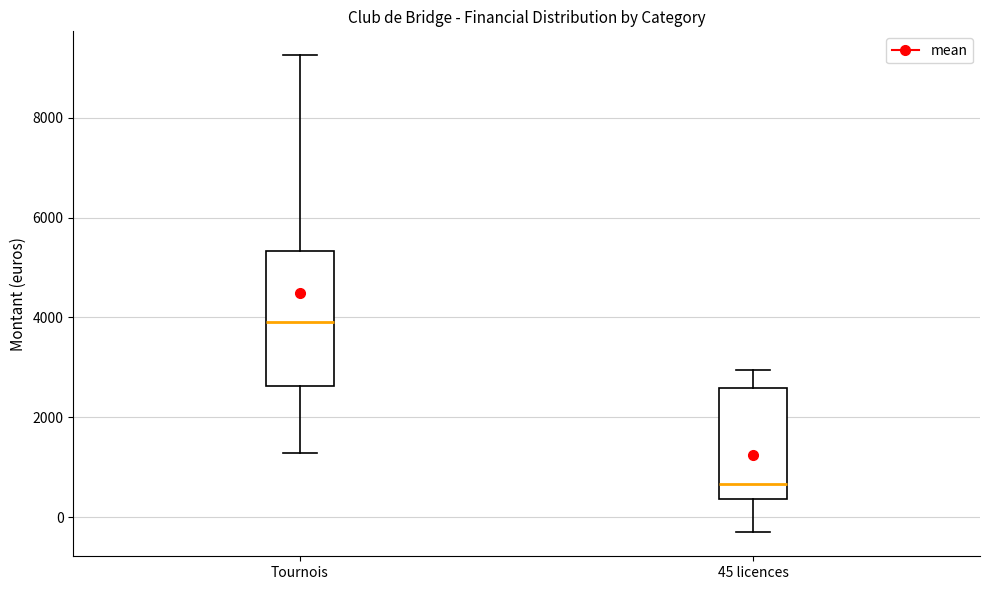

Where is the lower edge of the box for Tournois on the y-axis? The values are not printed on the chart, so give them approximately, as read against the axis.

2600